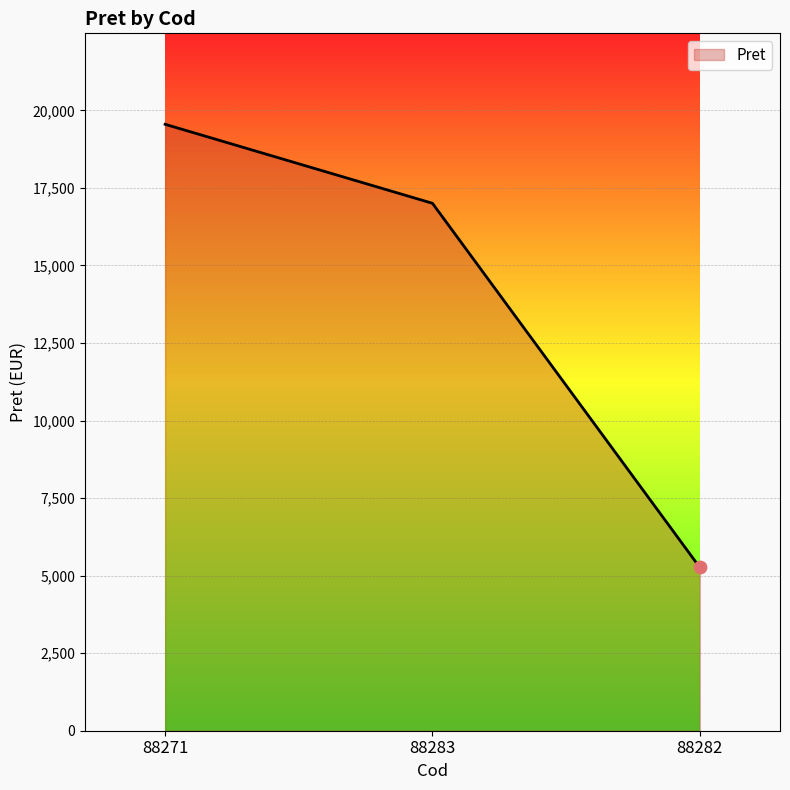

What is the change in value from 88271 to 88283?

-2546.5